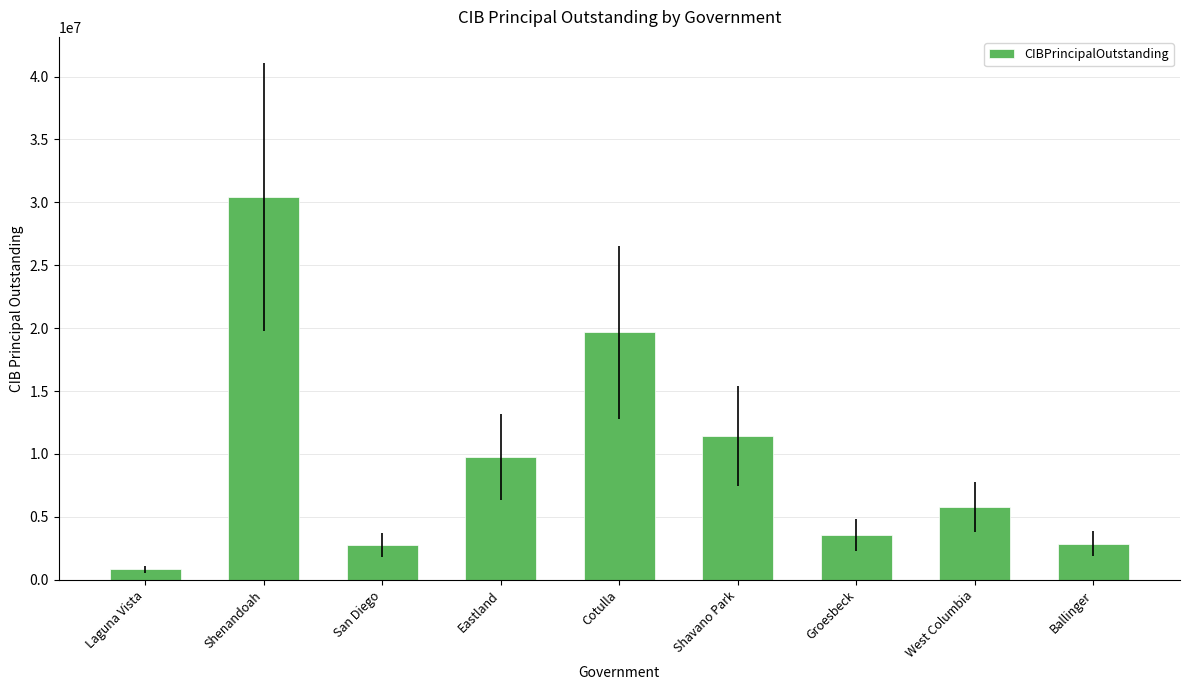

How many series are shown in this chart?

1